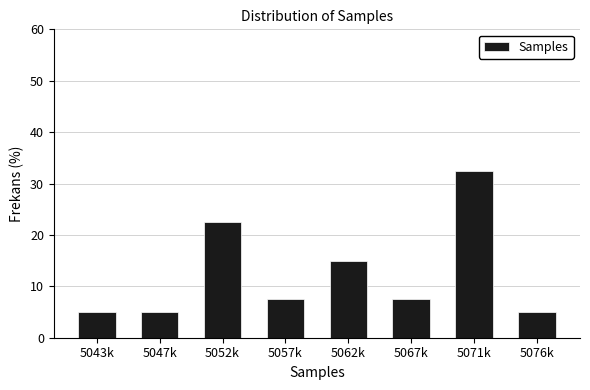

Reading right to left, list all the values displayed in this chart.

5.0	32.5	7.5	15.0	7.5	22.5	5.0	5.0